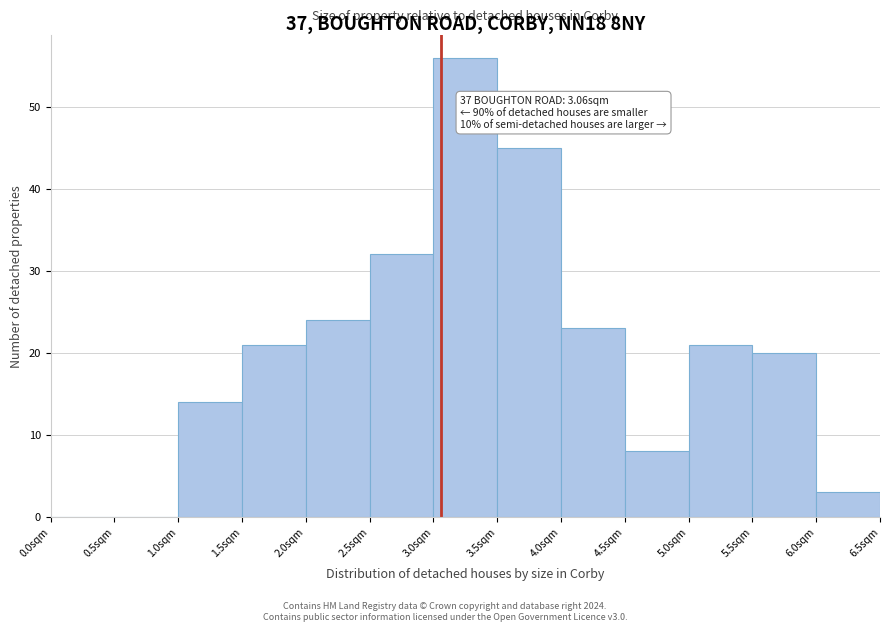

Over which range of the x-axis is the bar tallest?

3.0 to 3.5